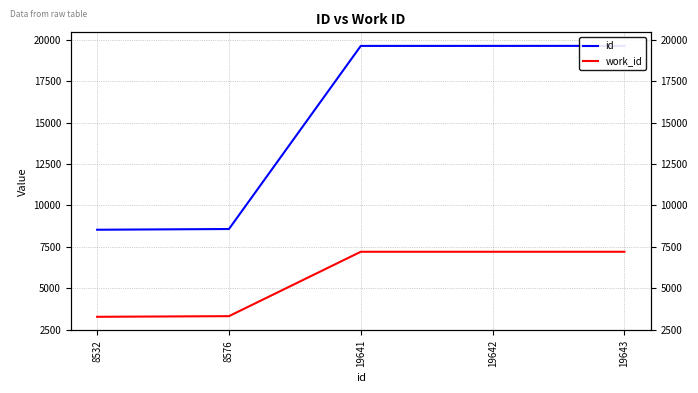

Which series has the largest range (max minus min)?

id